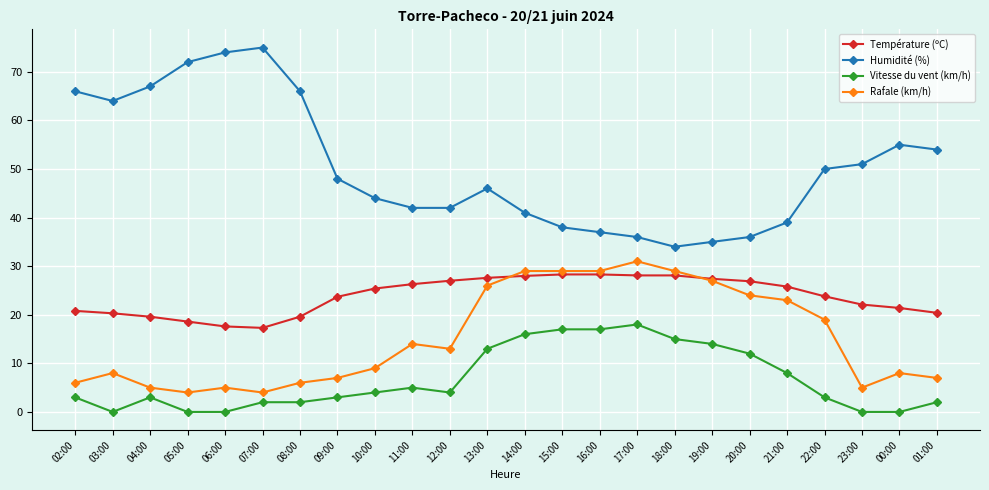

How many categories are shown in the chart?

24